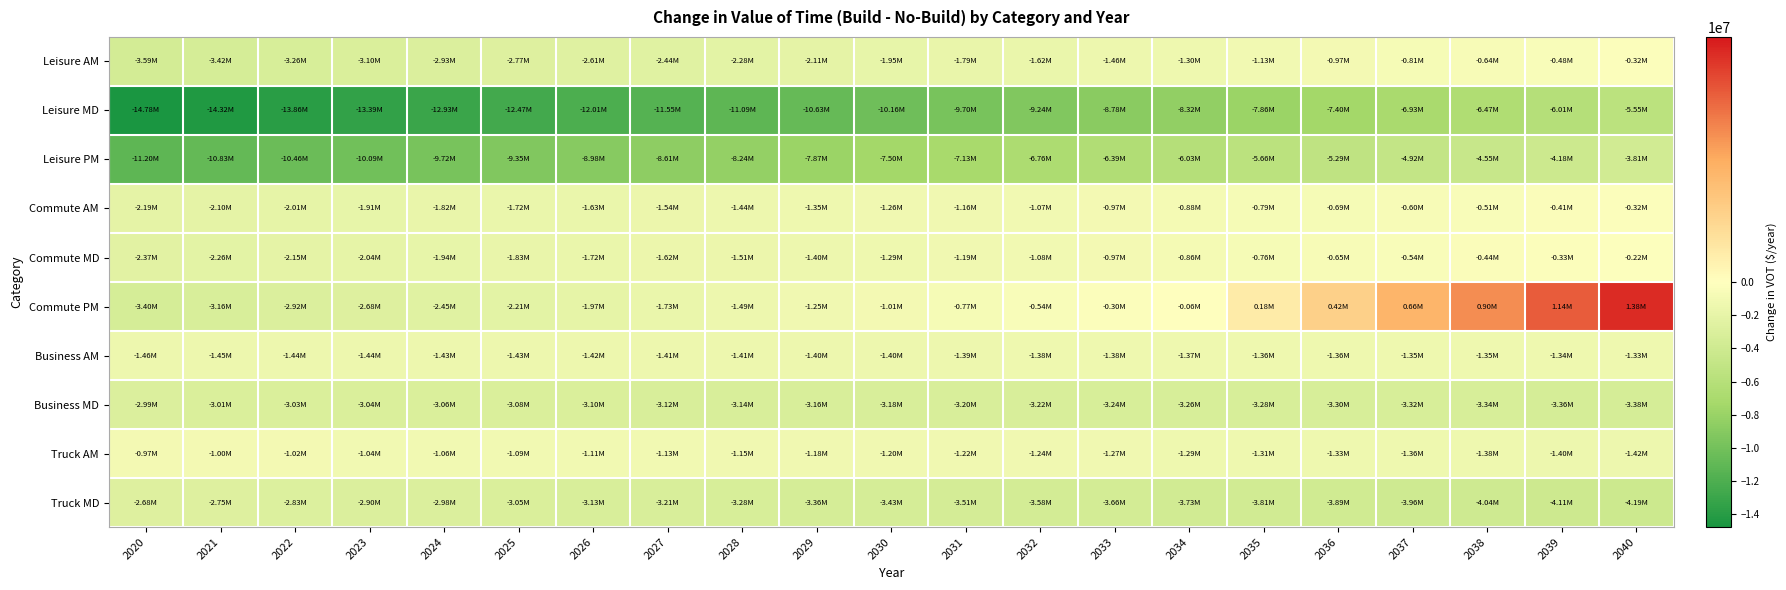

Between 2033 and 2021, which is larger?

2033